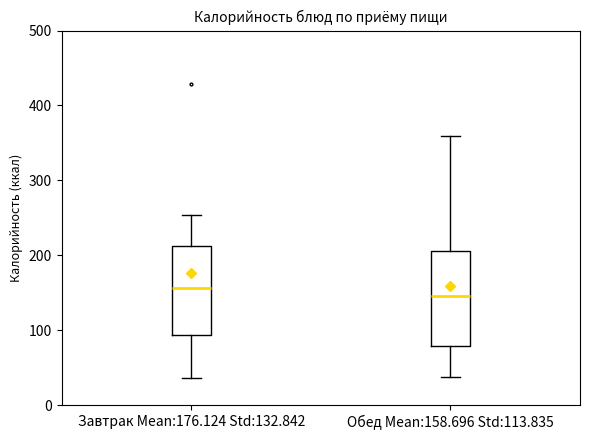

Reading left to right, transcribe this box plot: for each box, give where its median line is, the range the box spans, and where its two whiskers end, as read against the y-axis. The values are not printed on the chart, so give them approximately, as read against the axis.

Завтрак Mean:176.124 Std:132.842: median 160, box 90 to 210, whiskers 40 to 250
Обед Mean:158.696 Std:113.835: median 150, box 80 to 210, whiskers 40 to 360